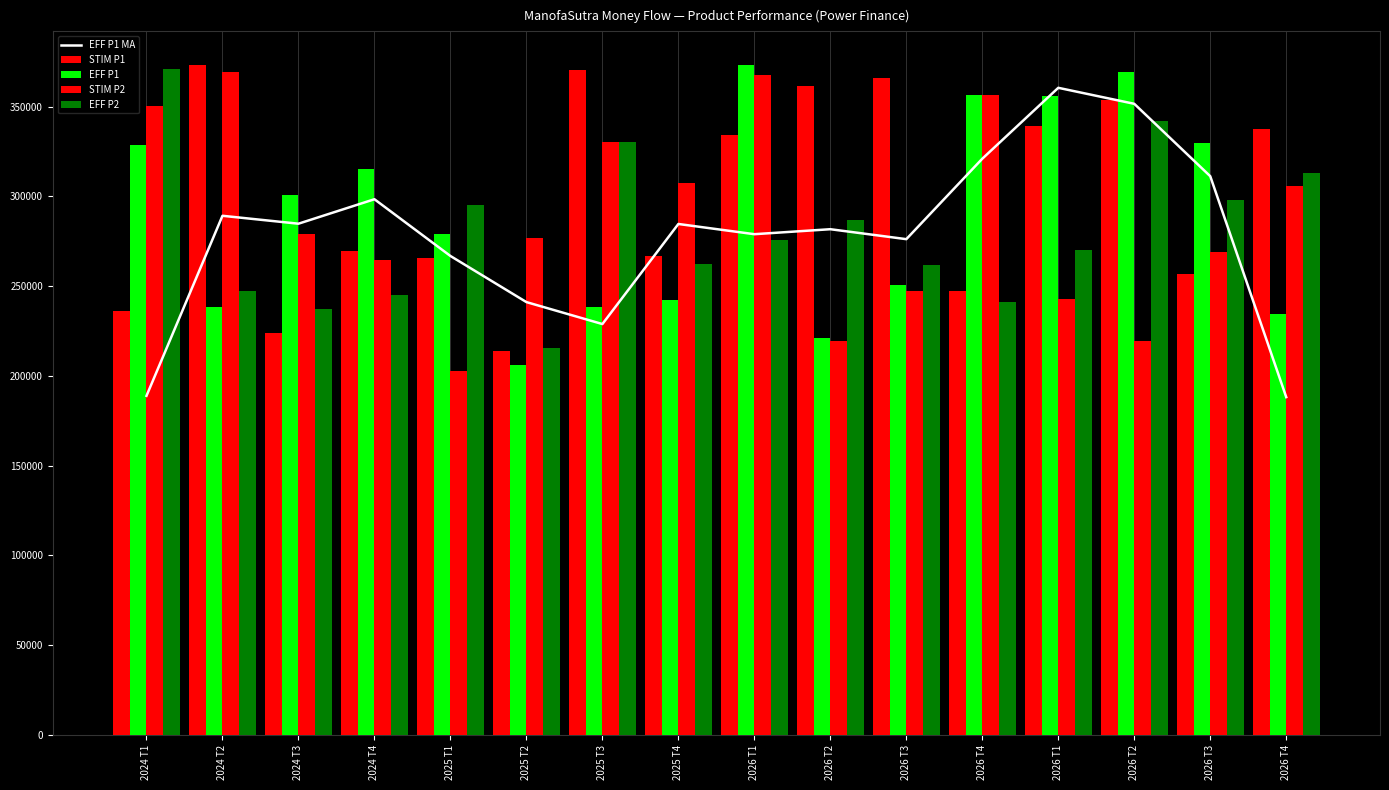

Rank the series by their maximum value, from lowest to highest.

EFF P1 MA, STIM P2, EFF P2, STIM P1, EFF P1